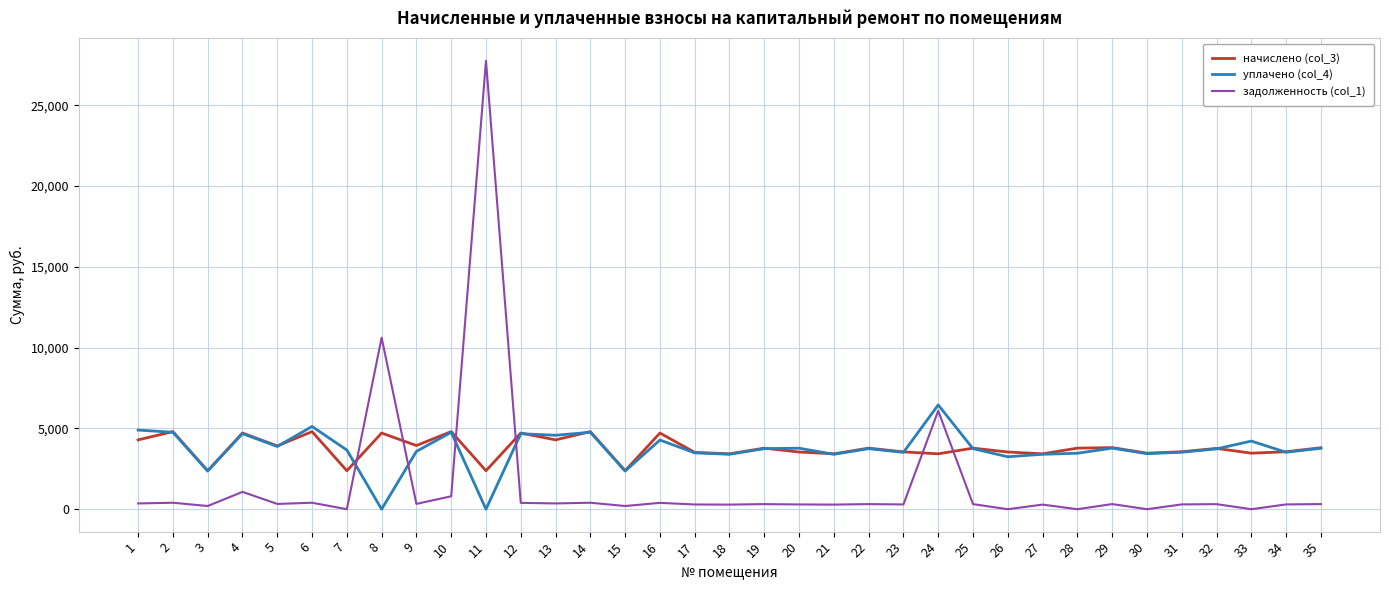

At which category is the sum across all series the highest?

11